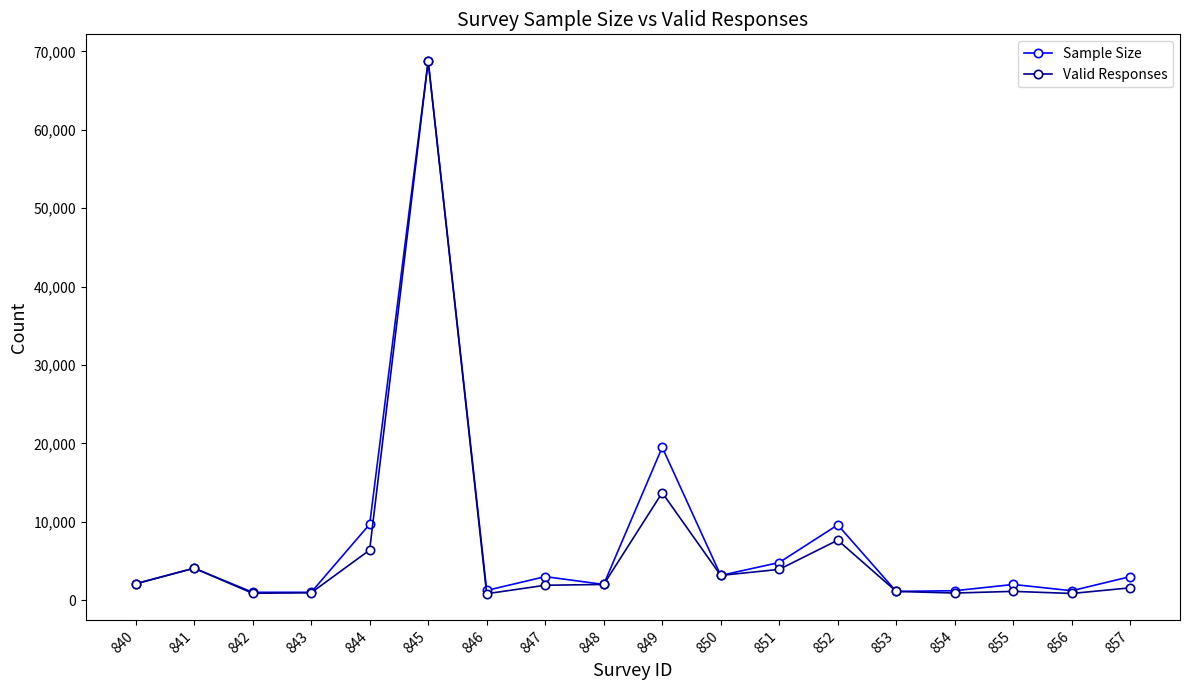

List the series in order of their overall mean, highest first.

Sample Size, Valid Responses